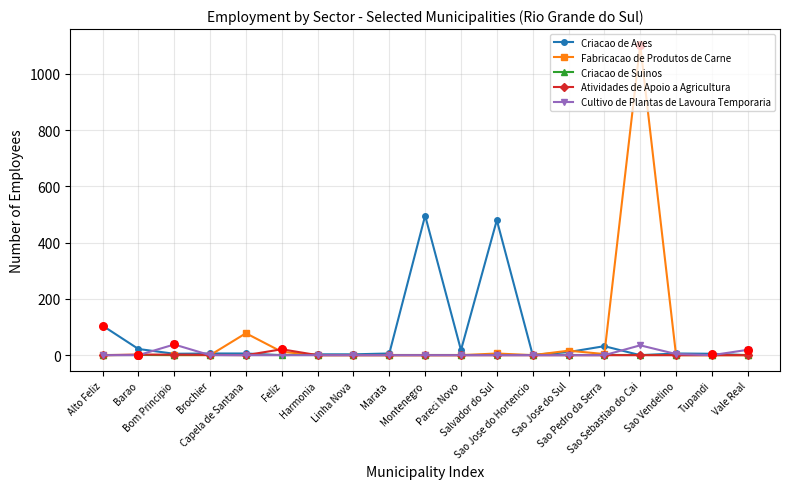

What is the highest value of the Fabricacao de Produtos de Carne series?

1104